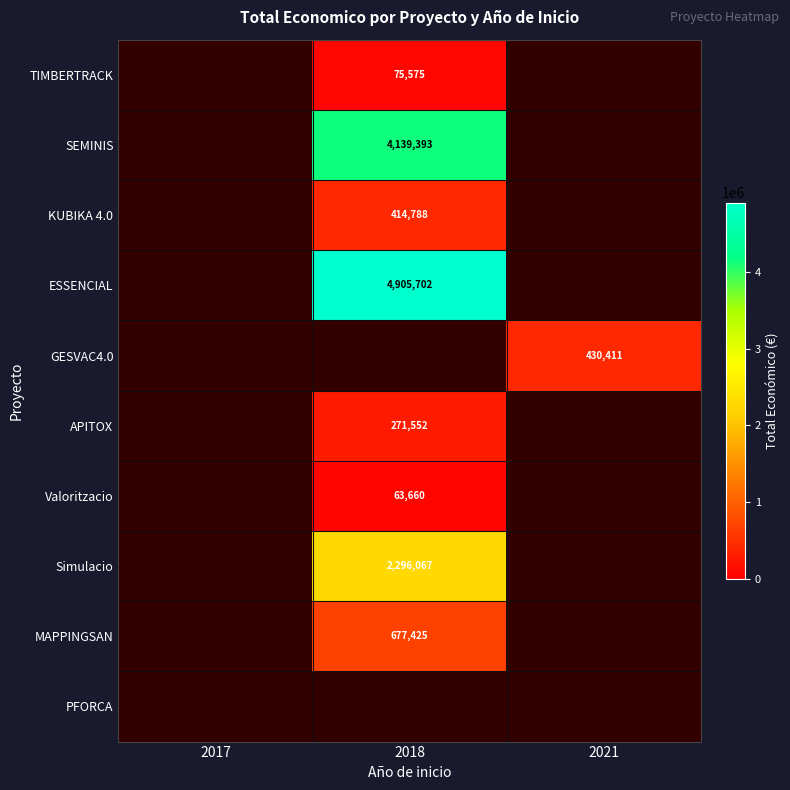

The Valoritzacio series shows 63660 at 2018. True or false?

True